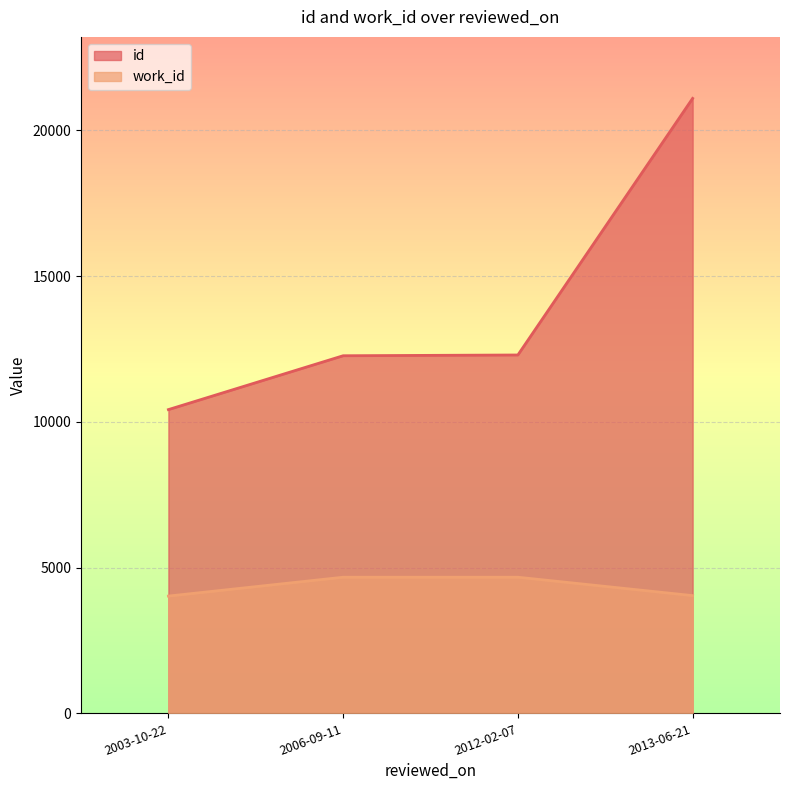

What is the difference between the second highest and second lowest values in the id series?

26